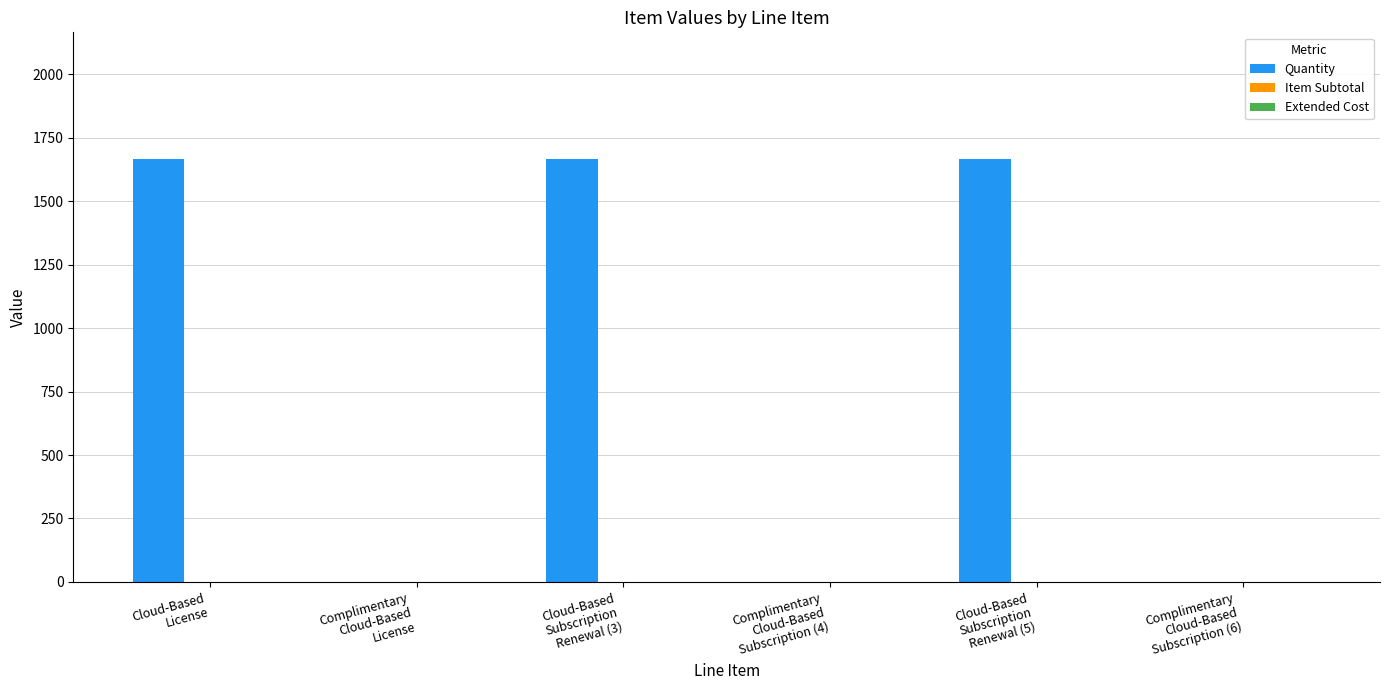

What is the greatest value displayed?

1666